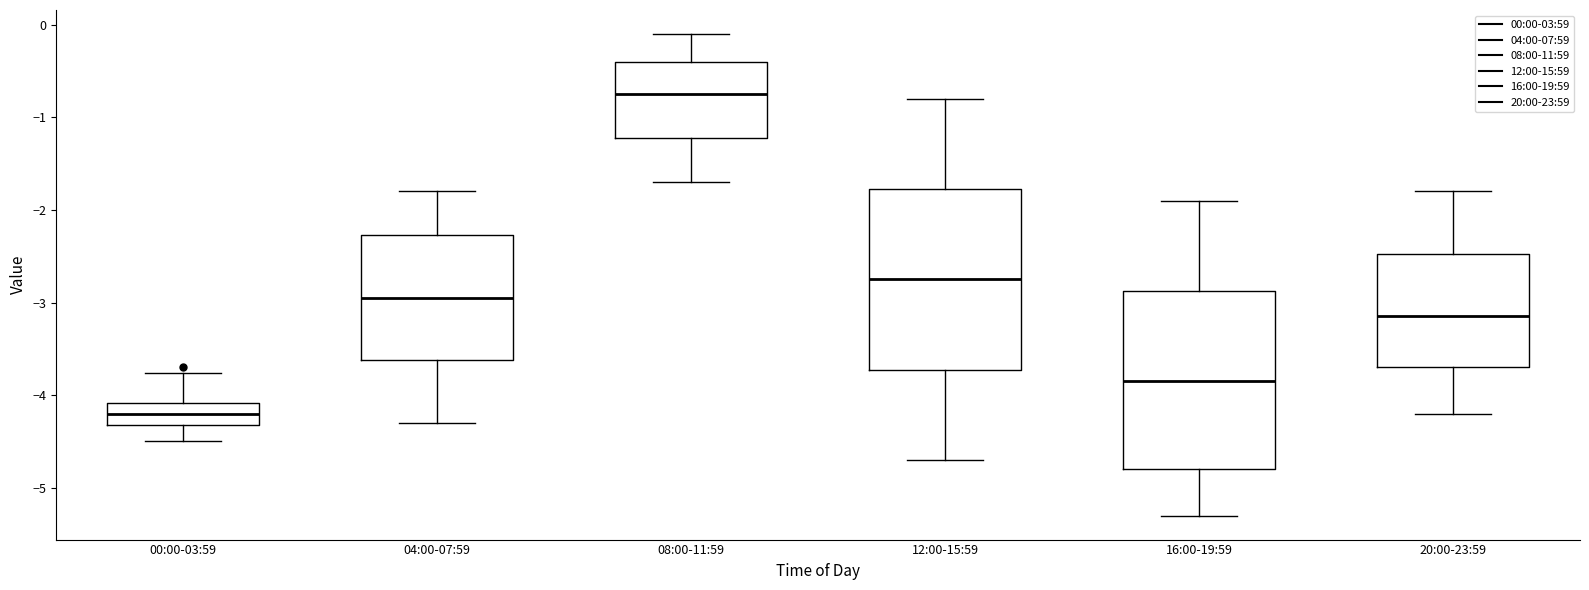

Reading left to right, transcribe this box plot: for each box, give where its median line is, the range the box spans, and where its two whiskers end, as read against the y-axis. The values are not printed on the chart, so give them approximately, as read against the axis.

00:00-03:59: median -4.2, box -4.3 to -4.1, whiskers -4.5 to -3.8
04:00-07:59: median -2.9, box -3.6 to -2.3, whiskers -4.3 to -1.8
08:00-11:59: median -0.7, box -1.2 to -0.4, whiskers -1.7 to -0.1
12:00-15:59: median -2.7, box -3.7 to -1.8, whiskers -4.7 to -0.8
16:00-19:59: median -3.8, box -4.8 to -2.9, whiskers -5.3 to -1.9
20:00-23:59: median -3.1, box -3.7 to -2.5, whiskers -4.2 to -1.8